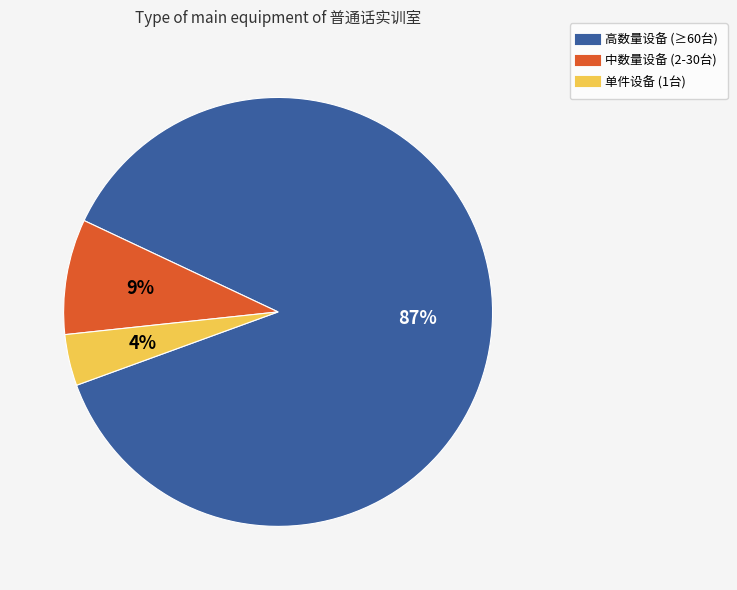

Is there a majority slice in this chart?

Yes